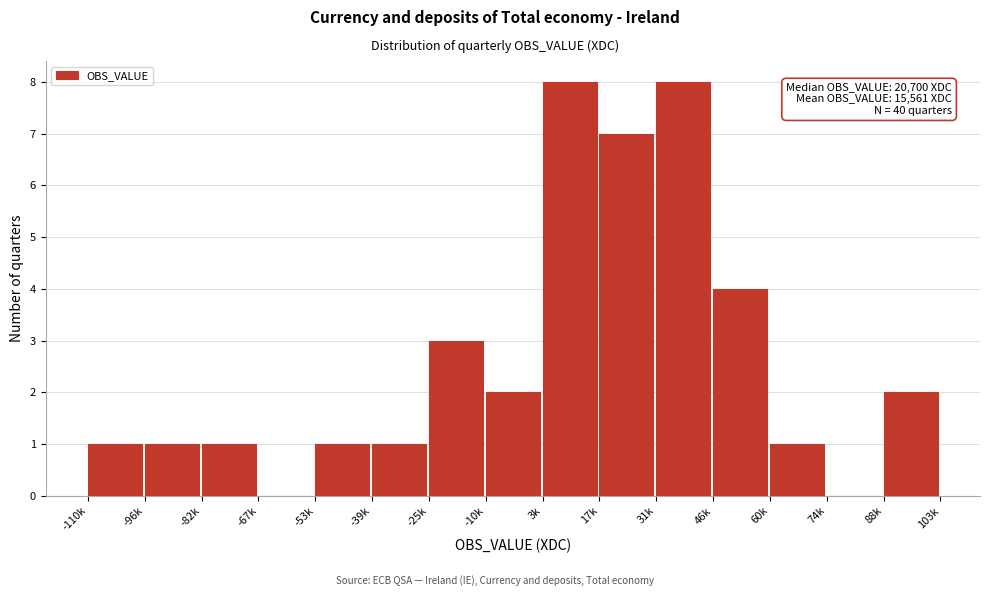

Reading right to left, extract all data points from this chart.

88k=2	74k=0	60k=1	46k=4	31k=8	17k=7	3k=8	-10k=2	-25k=3	-39k=1	-53k=1	-67k=0	-82k=1	-96k=1	-110k=1